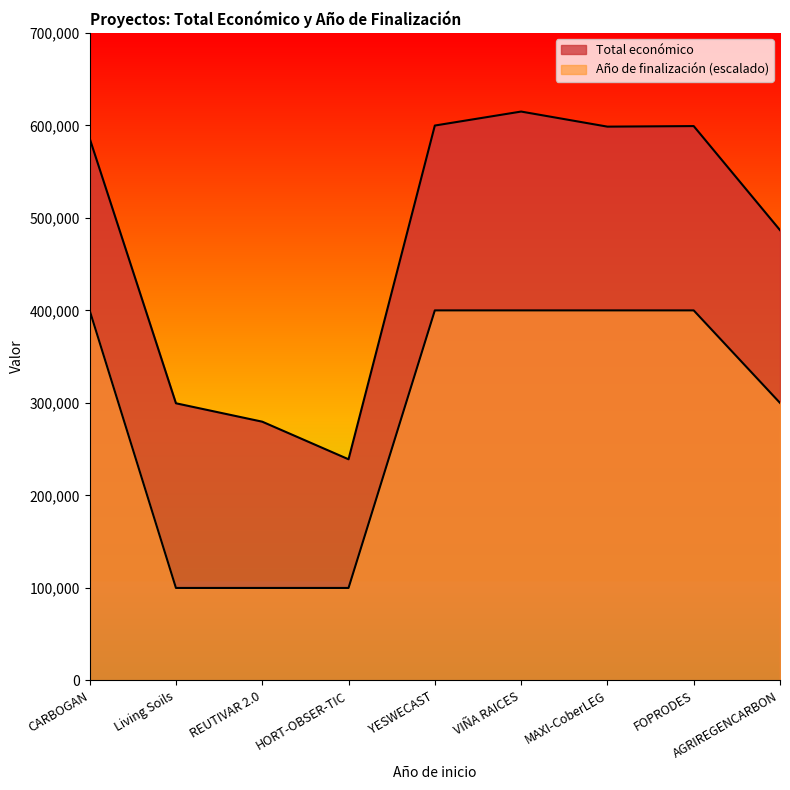

Between VIÑA RAICES and REUTIVAR 2.0, which is larger?

VIÑA RAICES